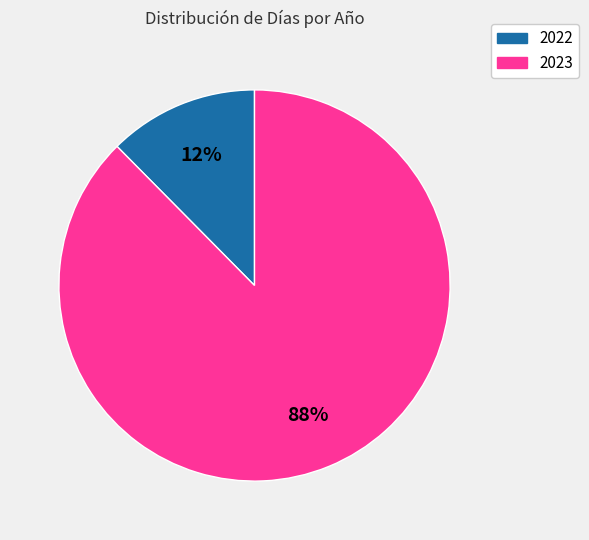

What is the largest slice in the pie chart?

2023